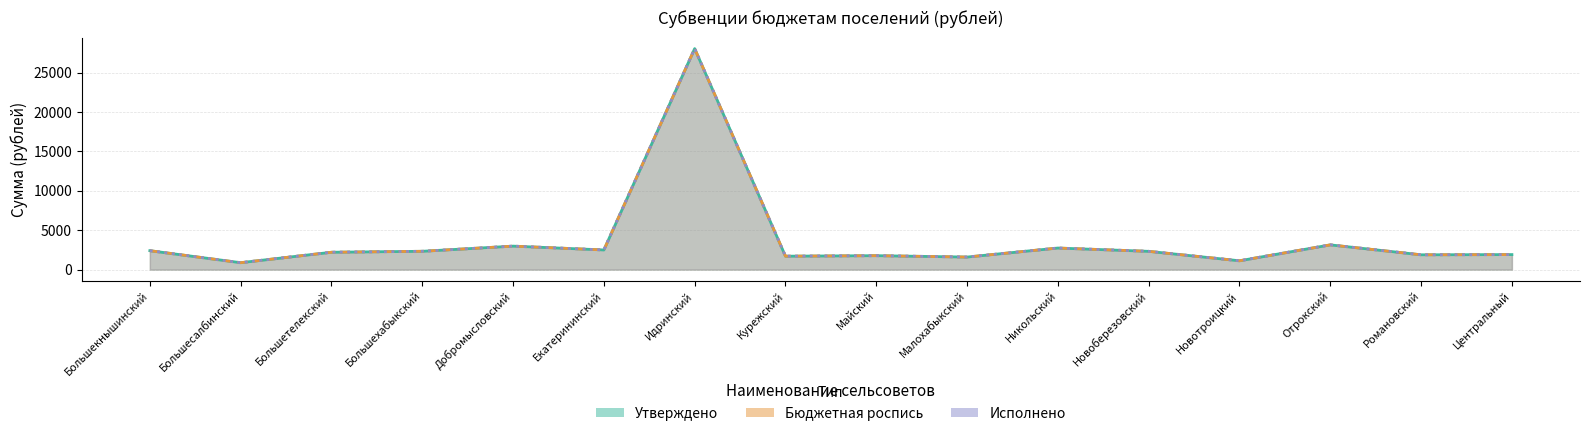

True or false: Исполнено and Утверждено intersect in this chart.

False